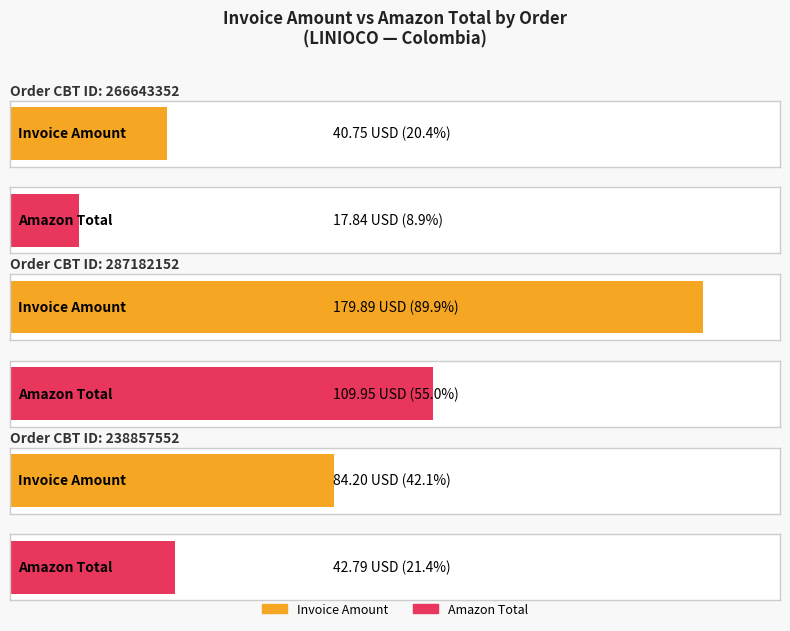

List the series in order of their overall mean, lowest first.

Amazon Total, Invoice Amount